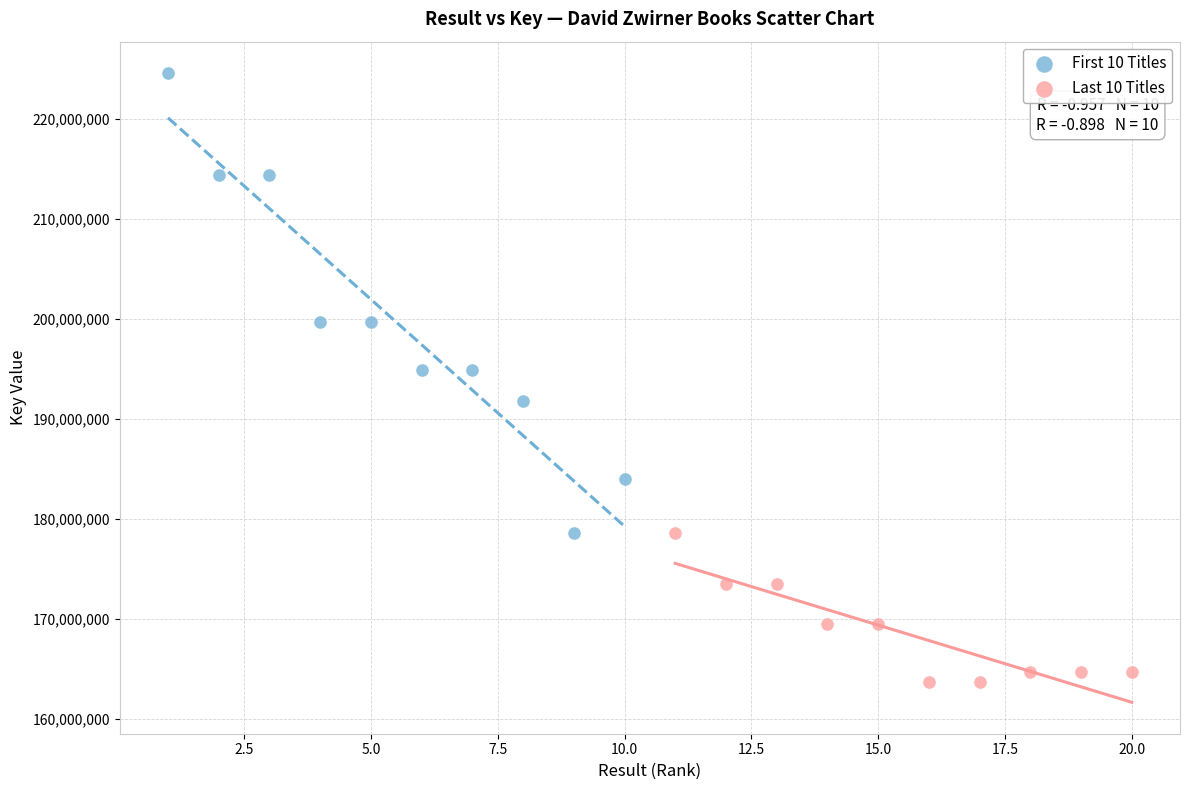

Which series contains the lowest Y value?

Last 10 Titles